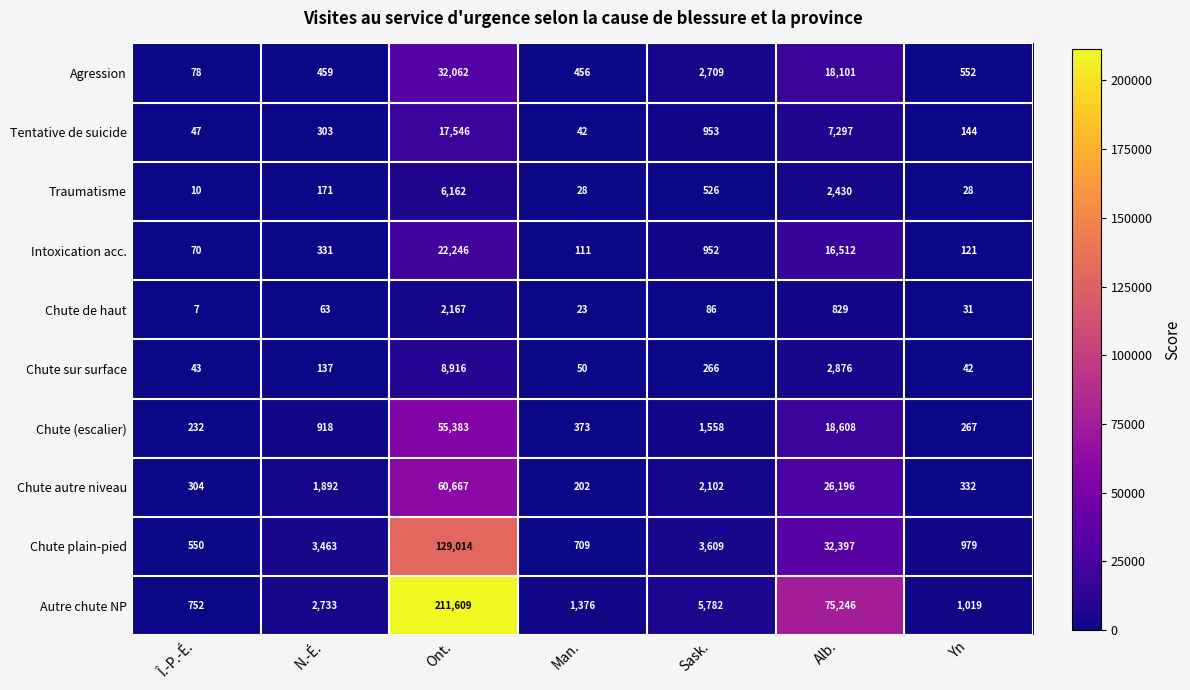

What is the difference between the highest and lowest values at Sask.?

5696